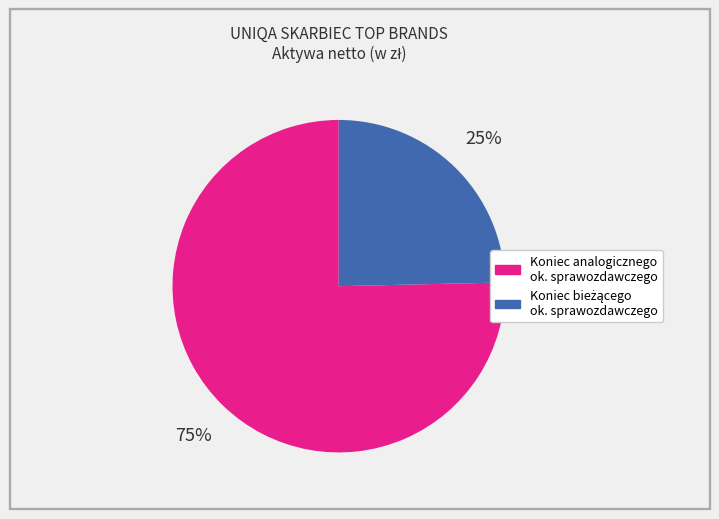

How many segments does this pie chart have?

2